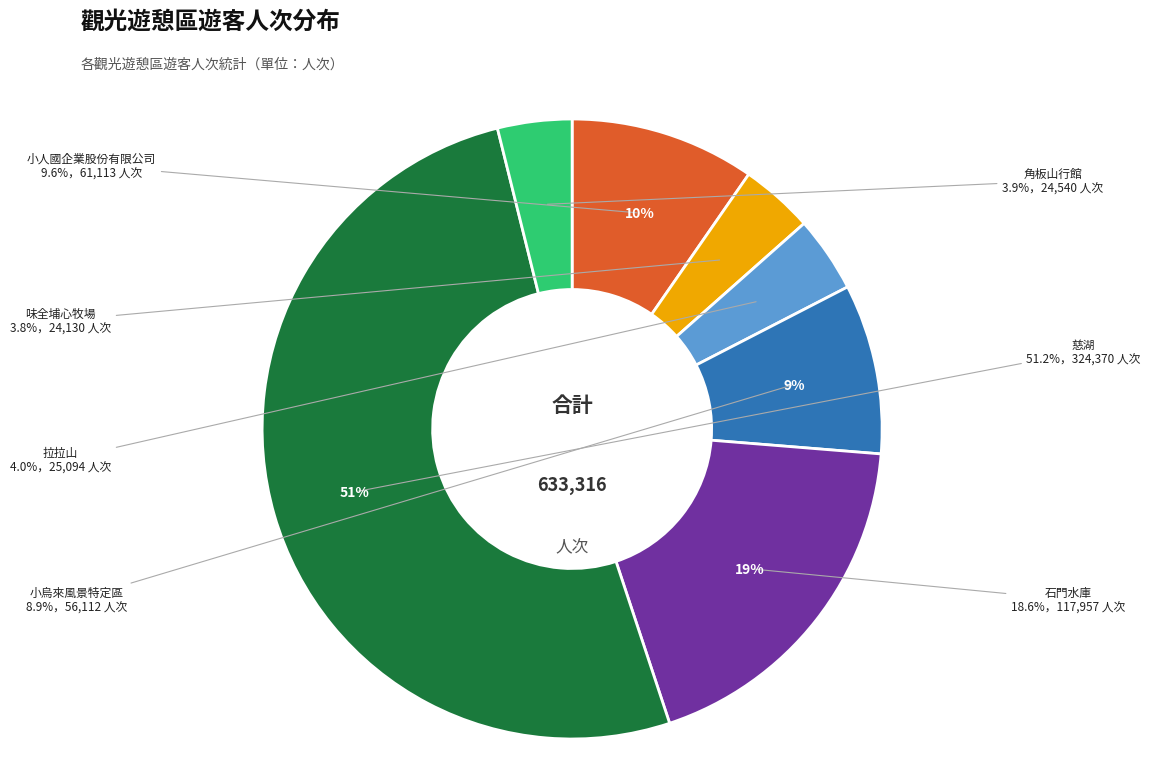

Does any single category account for the majority?

Yes